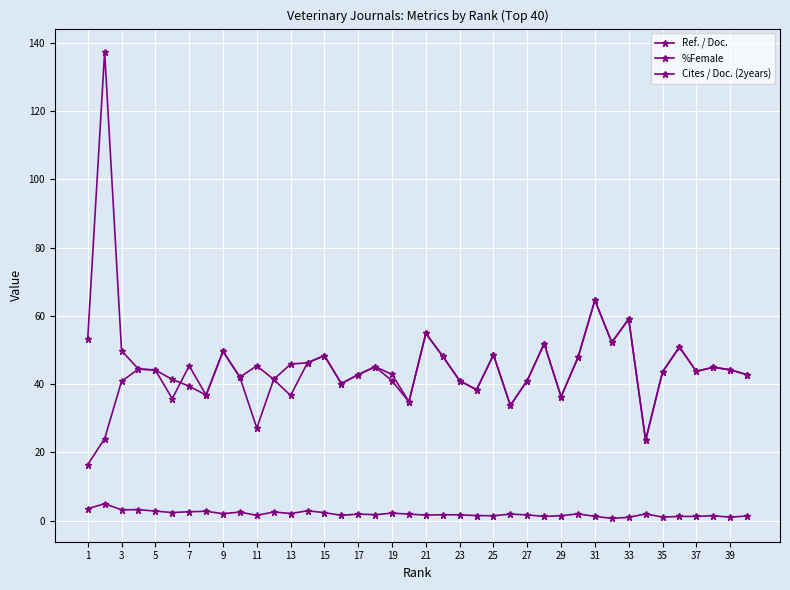

What is the difference between the second highest and minimum values in the Ref. / Doc. series?

41.0